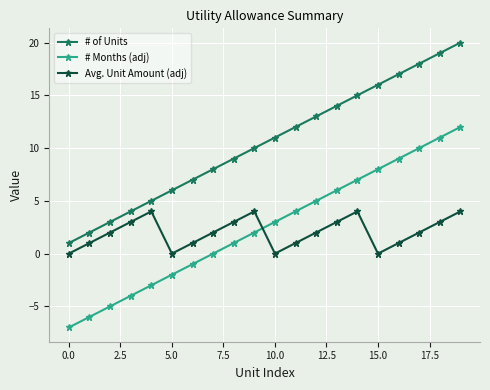

Which series has the largest total across all categories?

# of Units